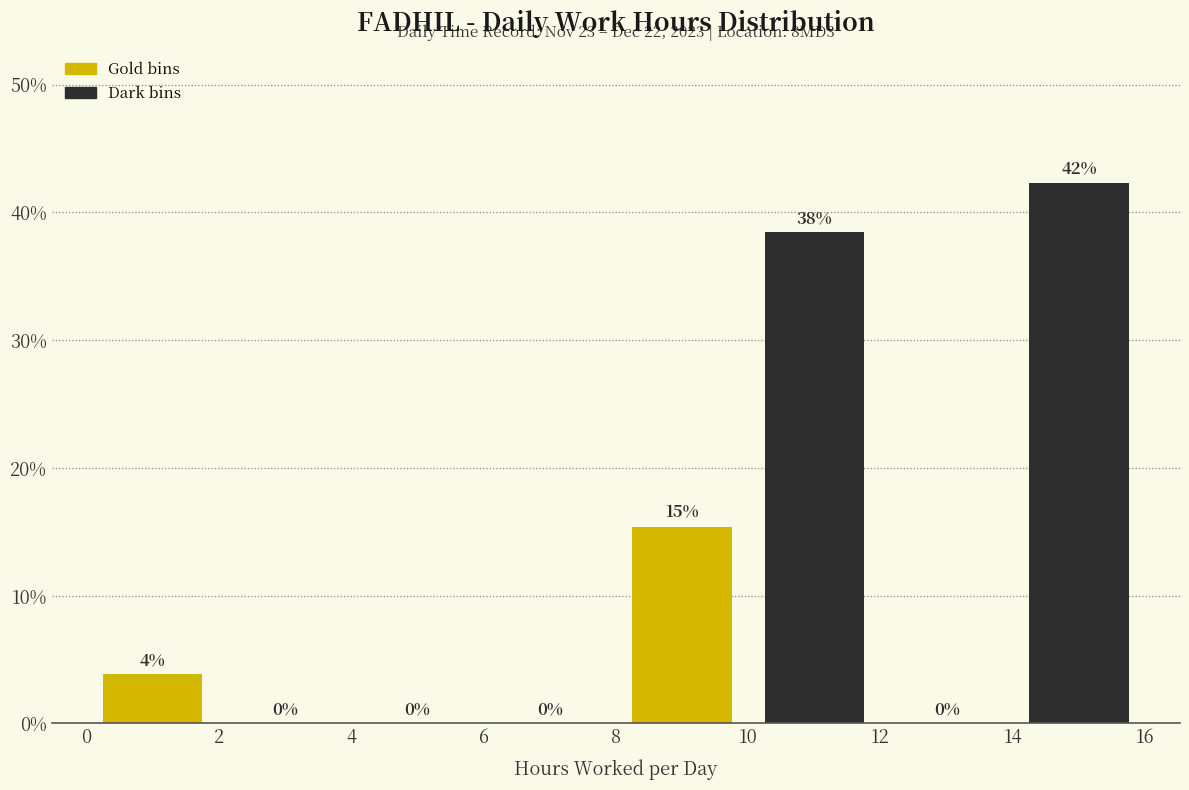

Which range on the x-axis has the tallest bar?

14 to 16